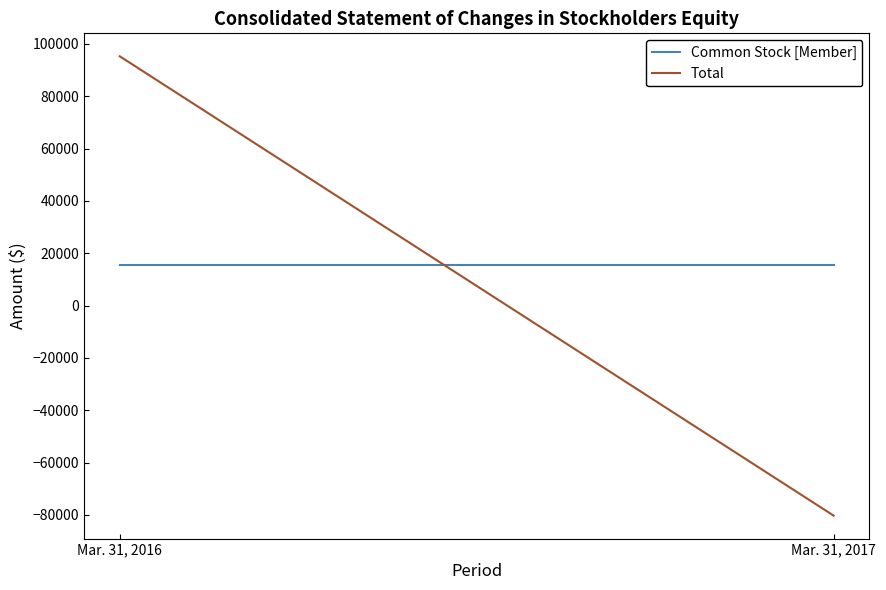

What is the maximum value for Common Stock [Member]?

15556